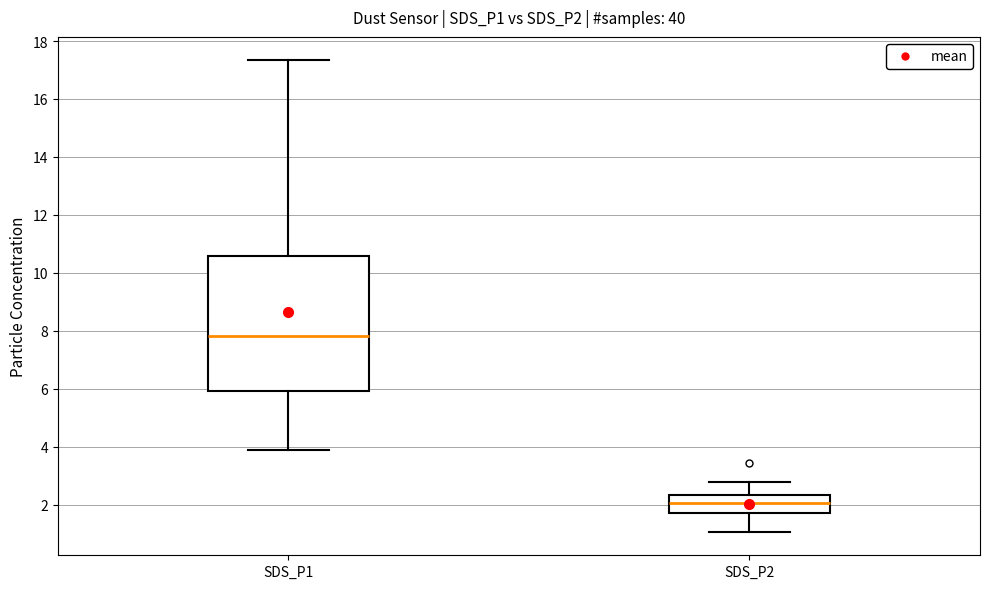

Which box has the lowest median line?

SDS_P2